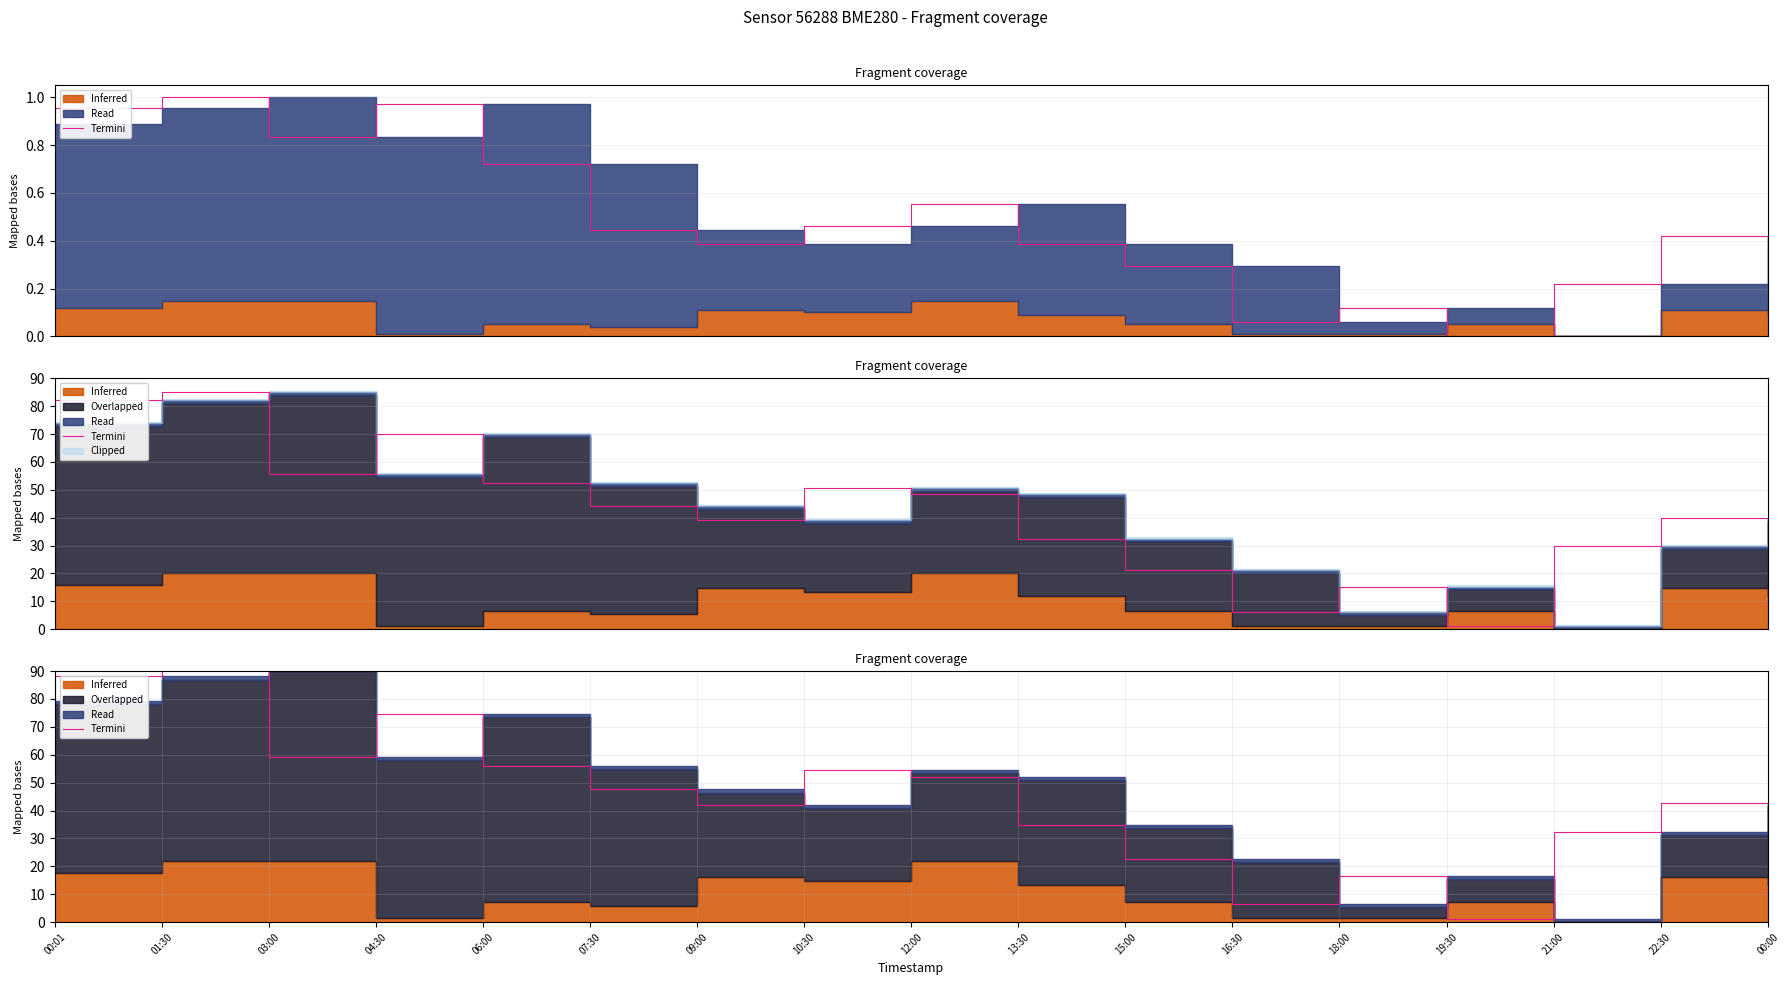

What is the label of the 16th point from the left?

22:30